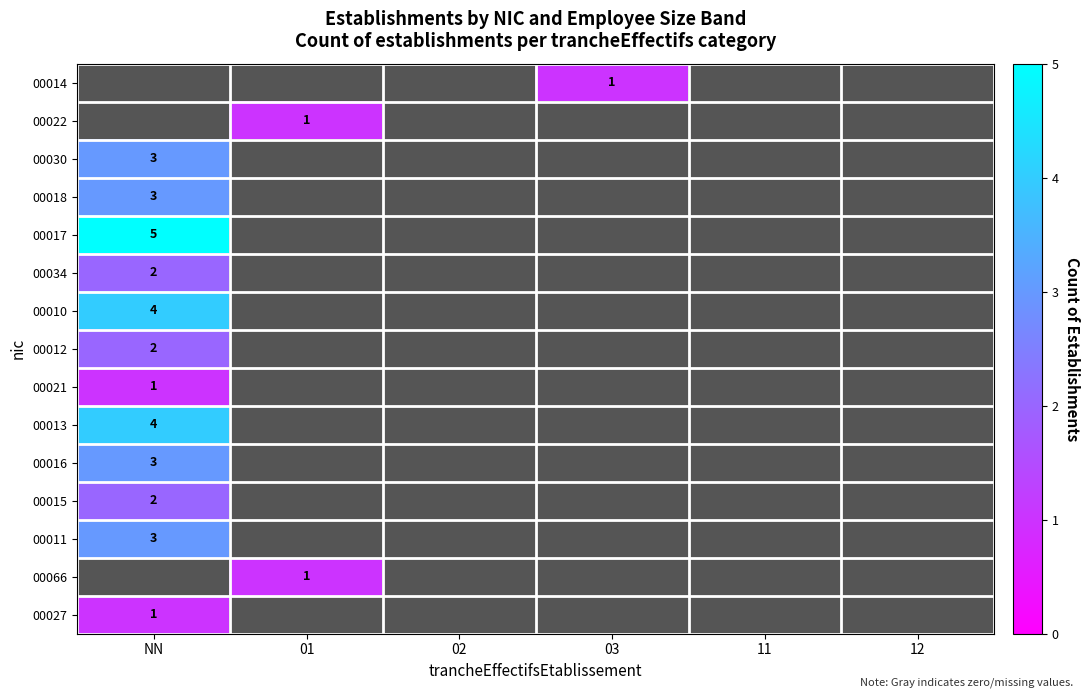

Is it true that 00016 equals 3 at NN?

True